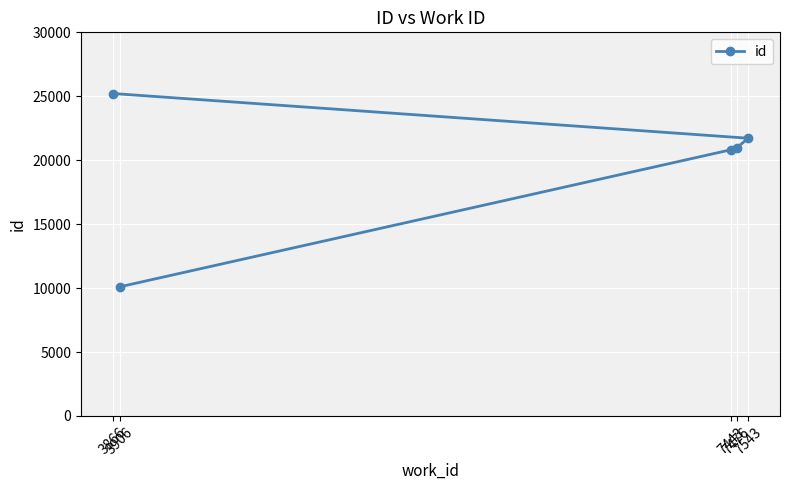

What is the value of the 3rd point from the left?

20817